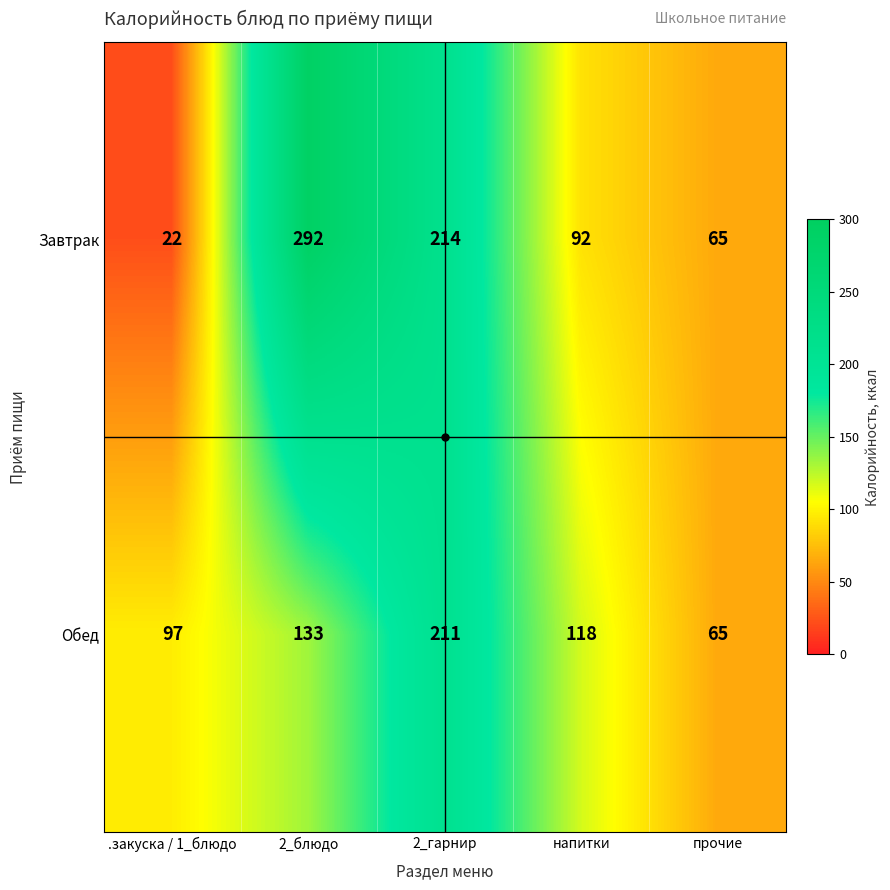

Is it true that Обед equals 43 at напитки?

False